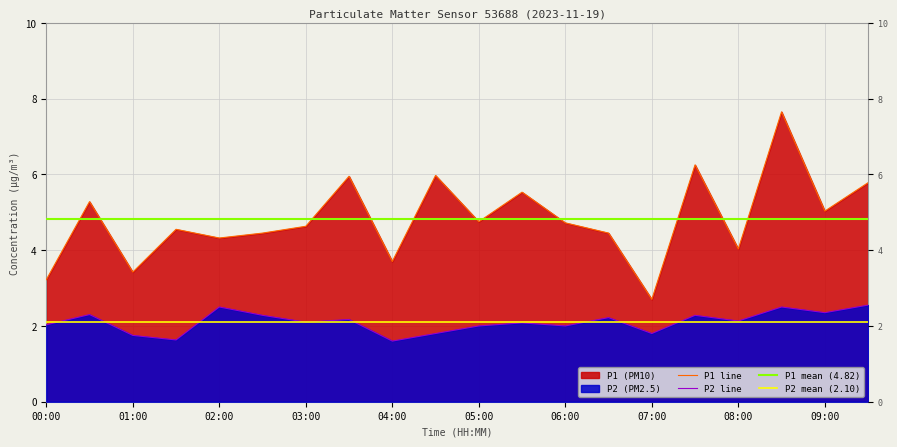

How many interior local valleys does the P1 series have?

7